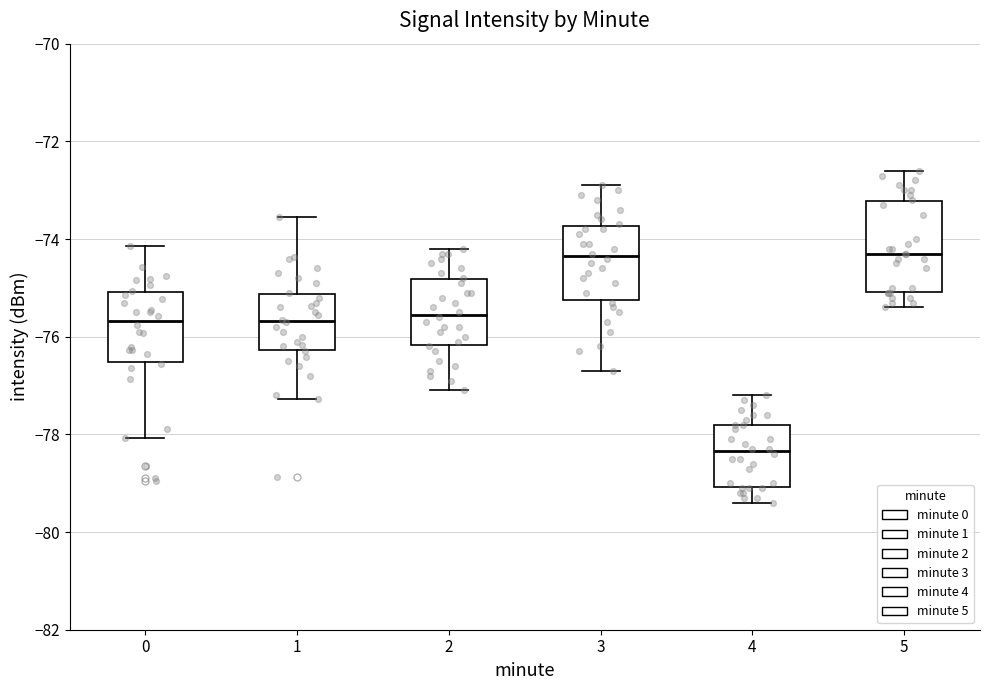

Where is the upper edge of the box at x = 4 on the y-axis? The values are not printed on the chart, so give them approximately, as read against the axis.

-77.8